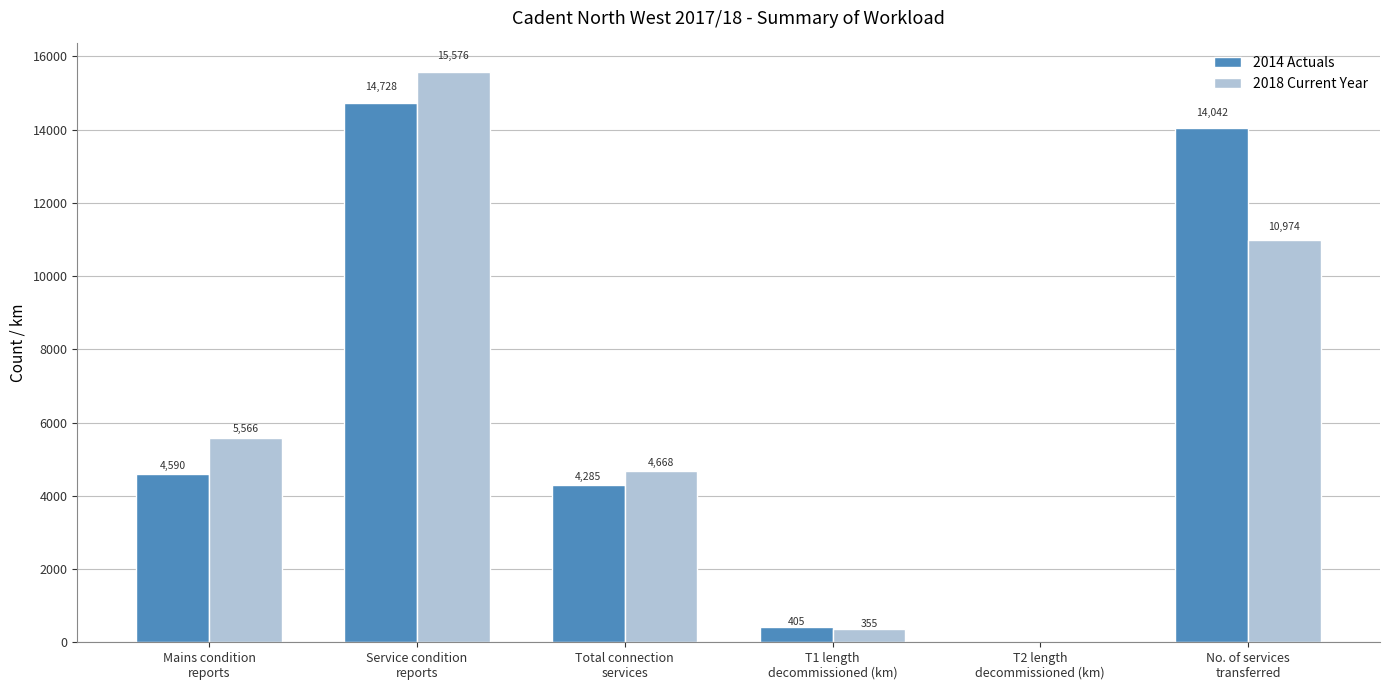

What is the greatest value displayed?

15576.0